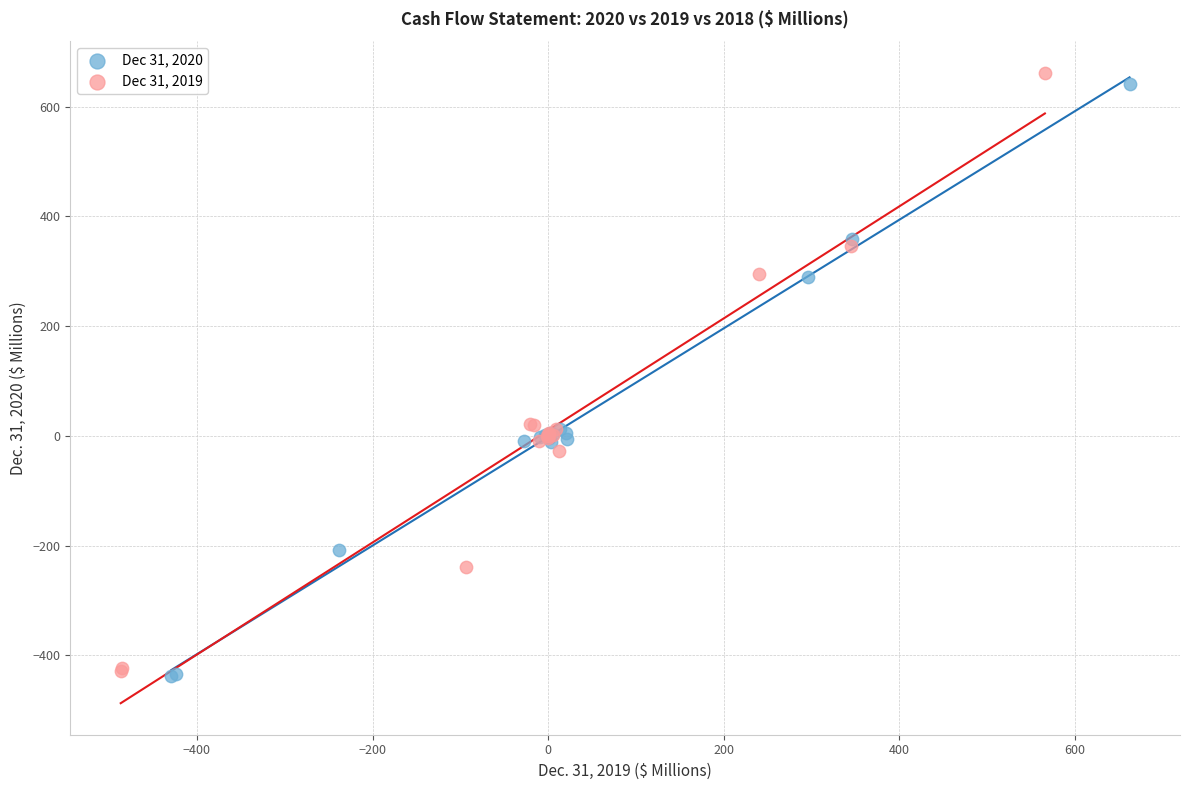

Which series has the widest spread of Y values?

Dec 31, 2019